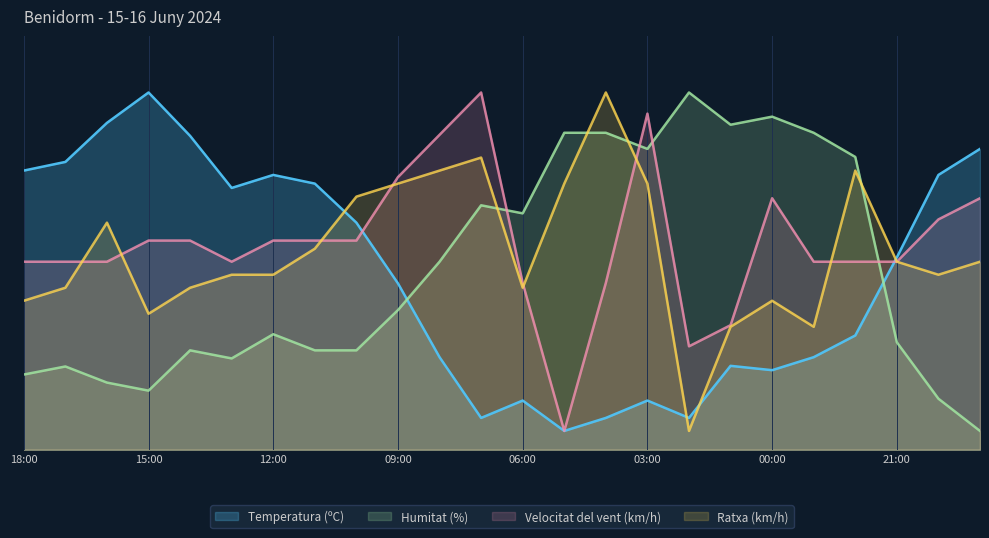

Where is Velocitat del vent (km/h) nearest to the value 49?

18:00